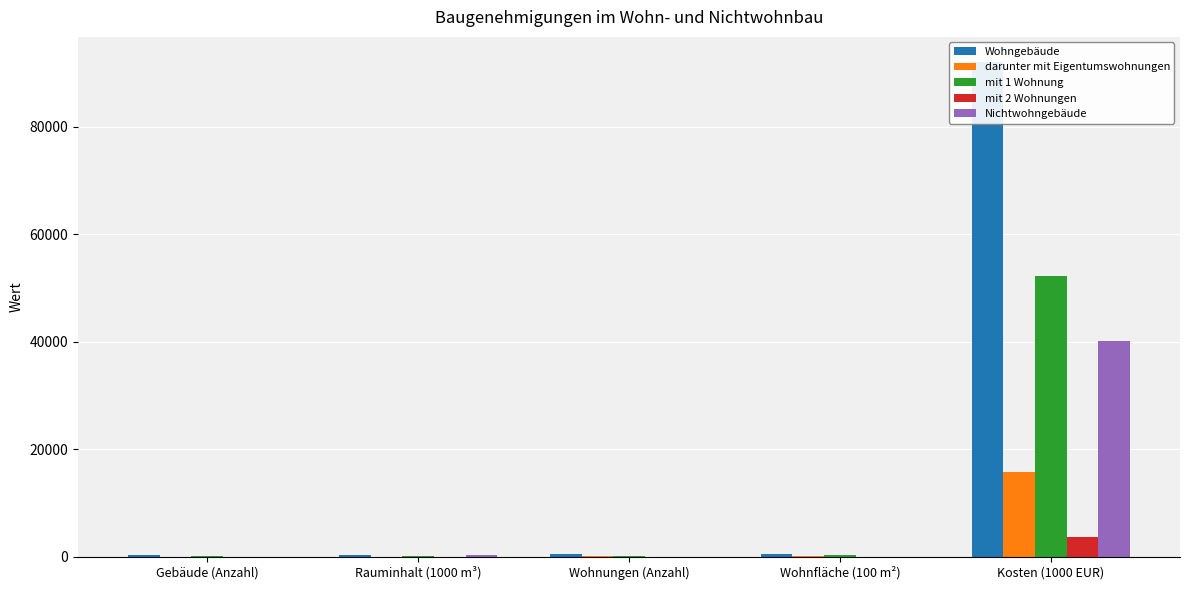

How many data points in mit 2 Wohnungen are above 24?

2